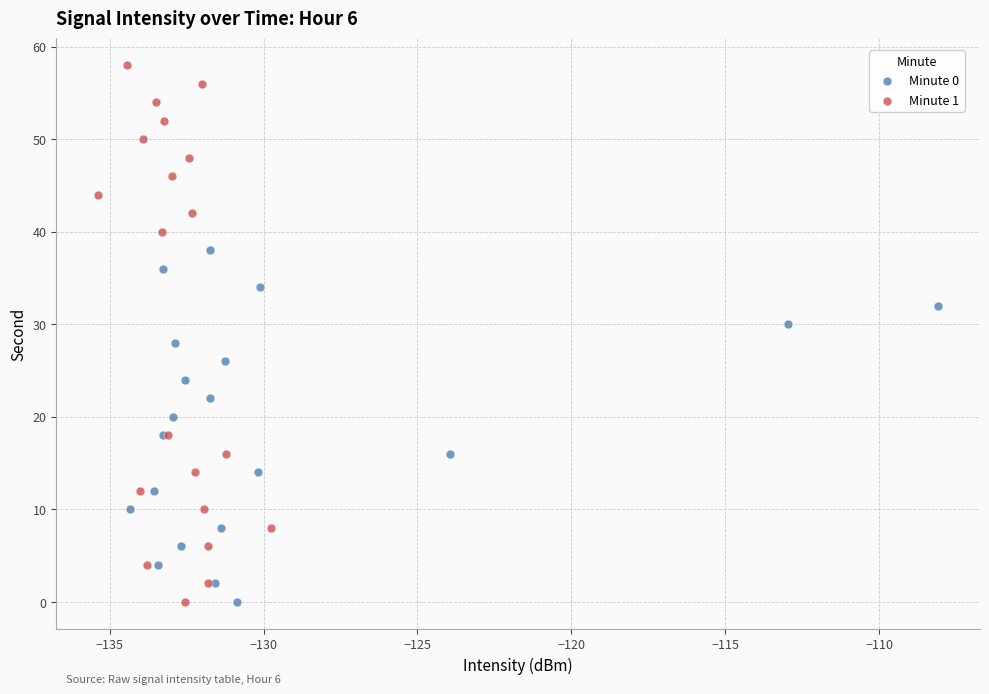

Which series has the widest spread of Y values?

Minute 1